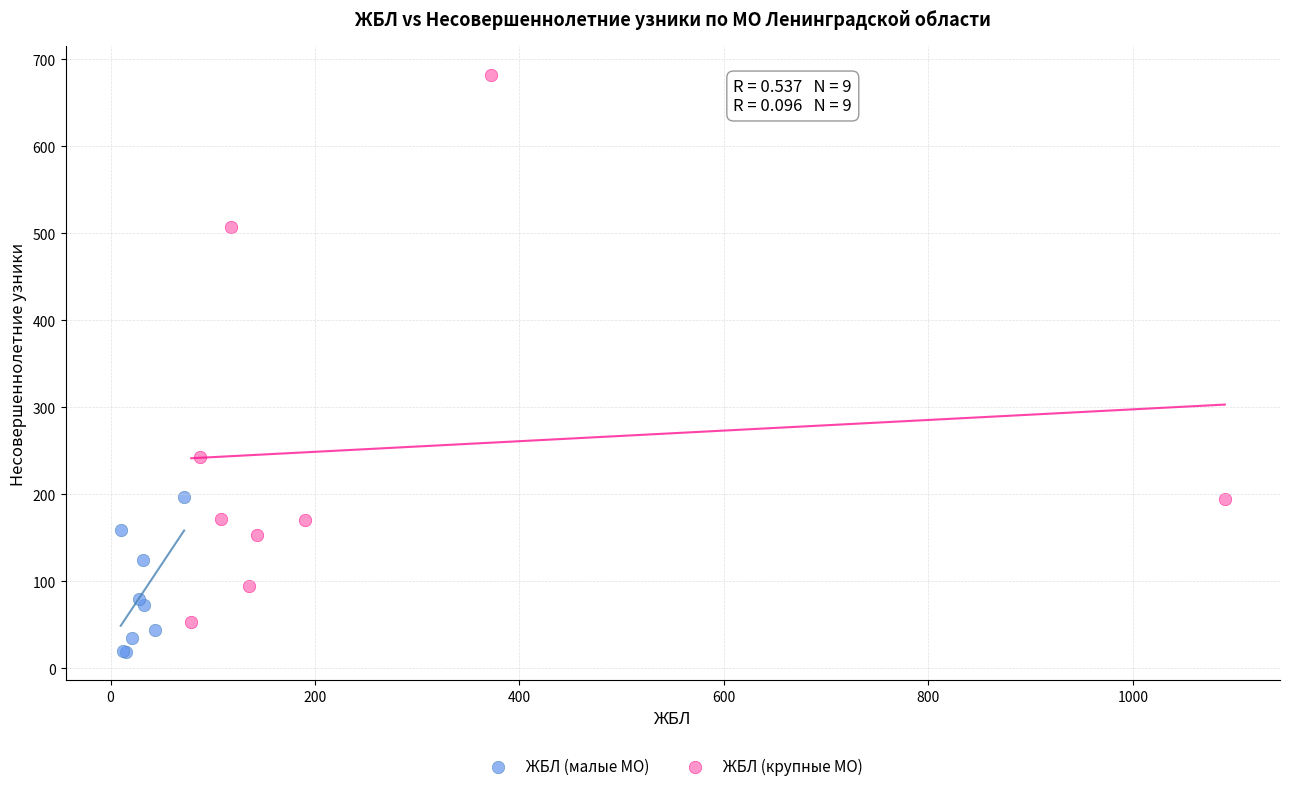

Which series contains the highest Y value?

ЖБЛ (крупные МО)